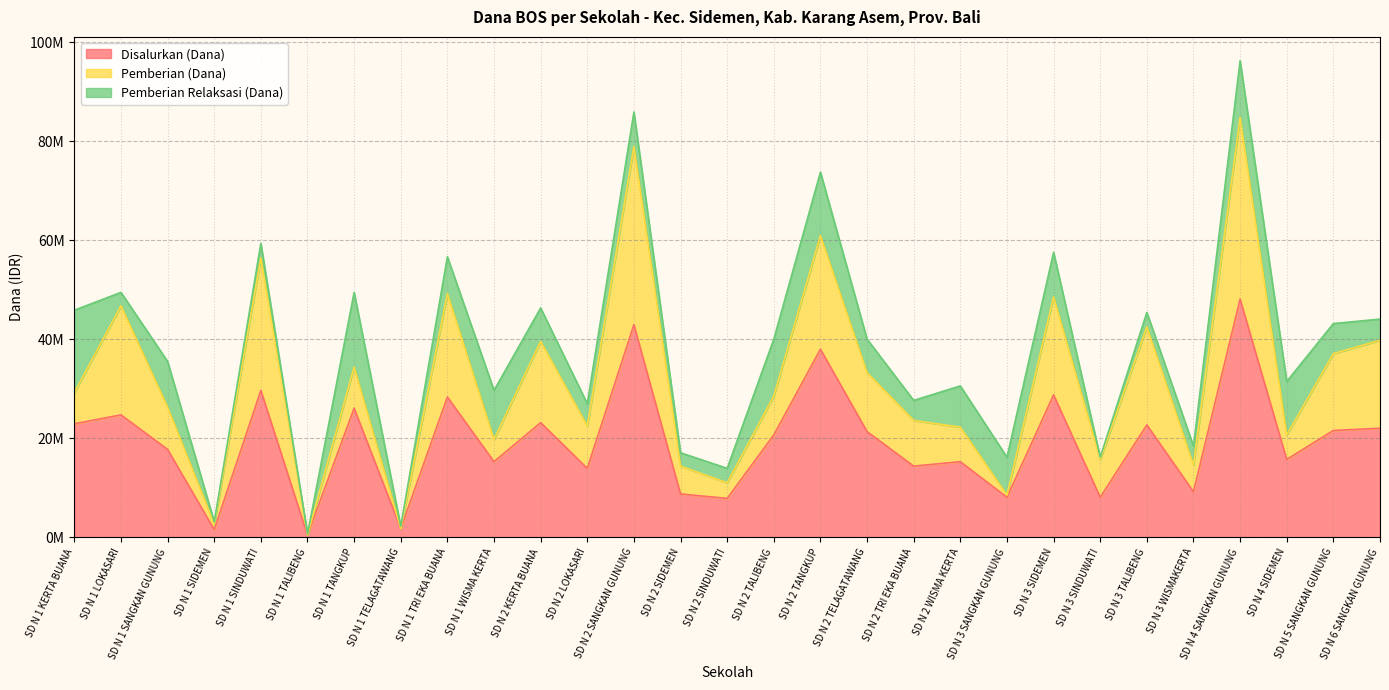

Reading left to right, what are all the values shown in this chart?

Disalurkan (Dana): SD N 1 KERTA BUANA=22950000	SD N 1 LOKASARI=24750000	SD N 1 SANGKAN GUNUNG=17775000	SD N 1 SIDEMEN=1575000	SD N 1 SINDUWATI=29700000	SD N 1 TALIBENG=450000	SD N 1 TANGKUP=26100000	SD N 1 TELAGATAWANG=1800000	SD N 1 TRI EKA BUANA=28350000	SD N 1 WISMA KERTA=15300000	SD N 2 KERTA BUANA=23175000	SD N 2 LOKASARI=13950000	SD N 2 SANGKAN GUNUNG=42975000	SD N 2 SIDEMEN=8775000	SD N 2 SINDUWATI=7875000	SD N 2 TALIBENG=20700000	SD N 2 TANGKUP=38025000	SD N 2 TELAGATAWANG=21375000	SD N 2 TRI EKA BUANA=14400000	SD N 2 WISMA KERTA=15300000	SD N 3 SANGKAN GUNUNG=8100000	SD N 3 SIDEMEN=28800000	SD N 3 SINDUWATI=8100000	SD N 3 TALIBENG=22725000	SD N 3 WISMAKERTA=9225000	SD N 4 SANGKAN GUNUNG=48150000	SD N 4 SIDEMEN=15750000	SD N 5 SANGKAN GUNUNG=21600000	SD N 6 SANGKAN GUNUNG=22050000
Pemberian (Dana): SD N 1 KERTA BUANA=6300000	SD N 1 LOKASARI=22050000	SD N 1 SANGKAN GUNUNG=8550000	SD N 1 SIDEMEN=1125000	SD N 1 SINDUWATI=26775000	SD N 1 TALIBENG=0	SD N 1 TANGKUP=8325000	SD N 1 TELAGATAWANG=0	SD N 1 TRI EKA BUANA=20925000	SD N 1 WISMA KERTA=4500000	SD N 2 KERTA BUANA=16425000	SD N 2 LOKASARI=8550000	SD N 2 SANGKAN GUNUNG=36000000	SD N 2 SIDEMEN=5625000	SD N 2 SINDUWATI=3150000	SD N 2 TALIBENG=7875000	SD N 2 TANGKUP=22950000	SD N 2 TELAGATAWANG=11925000	SD N 2 TRI EKA BUANA=9225000	SD N 2 WISMA KERTA=6975000	SD N 3 SANGKAN GUNUNG=450000	SD N 3 SIDEMEN=19800000	SD N 3 SINDUWATI=7650000	SD N 3 TALIBENG=19800000	SD N 3 WISMAKERTA=5400000	SD N 4 SANGKAN GUNUNG=36675000	SD N 4 SIDEMEN=4950000	SD N 5 SANGKAN GUNUNG=15525000	SD N 6 SANGKAN GUNUNG=17775000
Pemberian Relaksasi (Dana): SD N 1 KERTA BUANA=16650000	SD N 1 LOKASARI=2700000	SD N 1 SANGKAN GUNUNG=9225000	SD N 1 SIDEMEN=450000	SD N 1 SINDUWATI=2925000	SD N 1 TALIBENG=225000	SD N 1 TANGKUP=15075000	SD N 1 TELAGATAWANG=450000	SD N 1 TRI EKA BUANA=7425000	SD N 1 WISMA KERTA=9900000	SD N 2 KERTA BUANA=6750000	SD N 2 LOKASARI=4500000	SD N 2 SANGKAN GUNUNG=6975000	SD N 2 SIDEMEN=2700000	SD N 2 SINDUWATI=2925000	SD N 2 TALIBENG=11475000	SD N 2 TANGKUP=12825000	SD N 2 TELAGATAWANG=6750000	SD N 2 TRI EKA BUANA=4050000	SD N 2 WISMA KERTA=8325000	SD N 3 SANGKAN GUNUNG=7650000	SD N 3 SIDEMEN=9000000	SD N 3 SINDUWATI=450000	SD N 3 TALIBENG=2925000	SD N 3 WISMAKERTA=3825000	SD N 4 SANGKAN GUNUNG=11475000	SD N 4 SIDEMEN=10800000	SD N 5 SANGKAN GUNUNG=6075000	SD N 6 SANGKAN GUNUNG=4275000